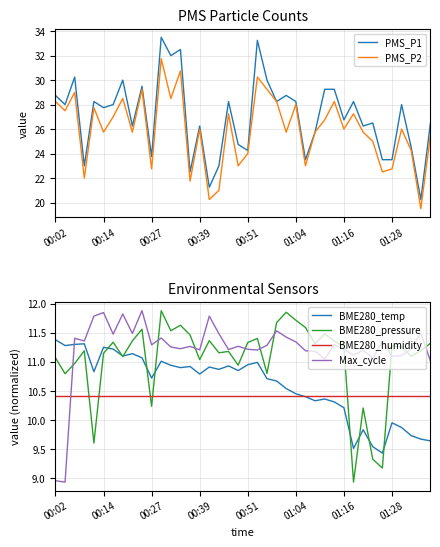

What is the lowest value of the PMS_P2 series?

19.5